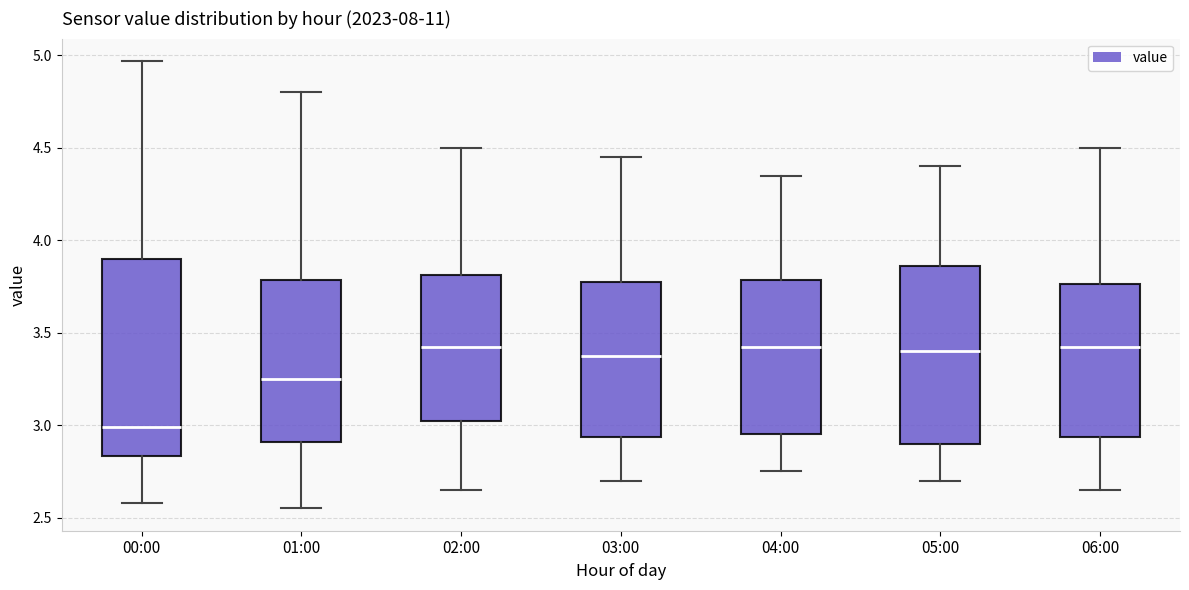

Reading left to right, transcribe this box plot: for each box, give where its median line is, the range the box spans, and where its two whiskers end, as read against the y-axis. The values are not printed on the chart, so give them approximately, as read against the axis.

00:00: median 3.00, box 2.85 to 3.90, whiskers 2.60 to 4.95
01:00: median 3.25, box 2.90 to 3.80, whiskers 2.55 to 4.80
02:00: median 3.45, box 3.05 to 3.80, whiskers 2.65 to 4.50
03:00: median 3.40, box 2.95 to 3.80, whiskers 2.70 to 4.45
04:00: median 3.45, box 2.95 to 3.80, whiskers 2.75 to 4.35
05:00: median 3.40, box 2.90 to 3.85, whiskers 2.70 to 4.40
06:00: median 3.45, box 2.95 to 3.75, whiskers 2.65 to 4.50